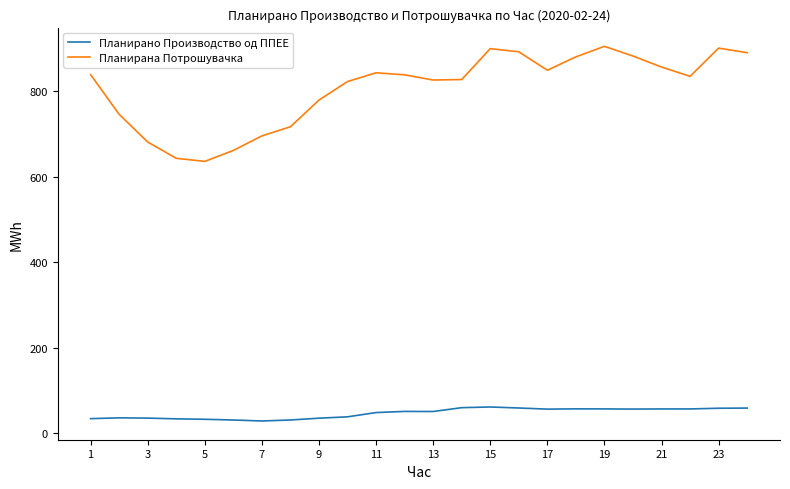

What is the smallest value displayed?

28.5